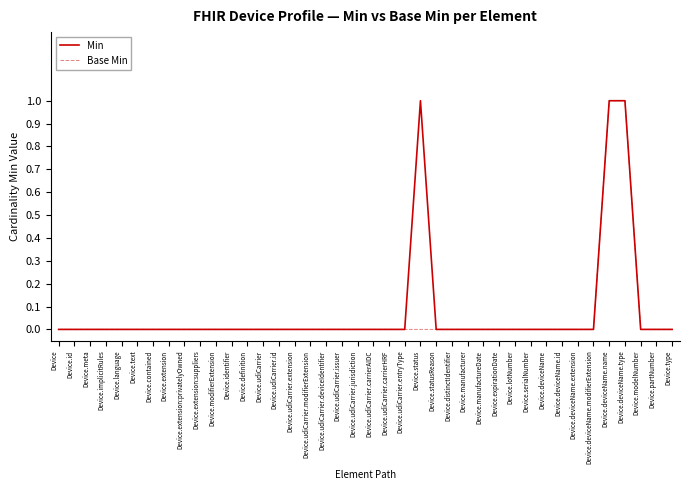

The value of Base Min at Device.udiCarrier.carrierHRF is -1. True or false?

False